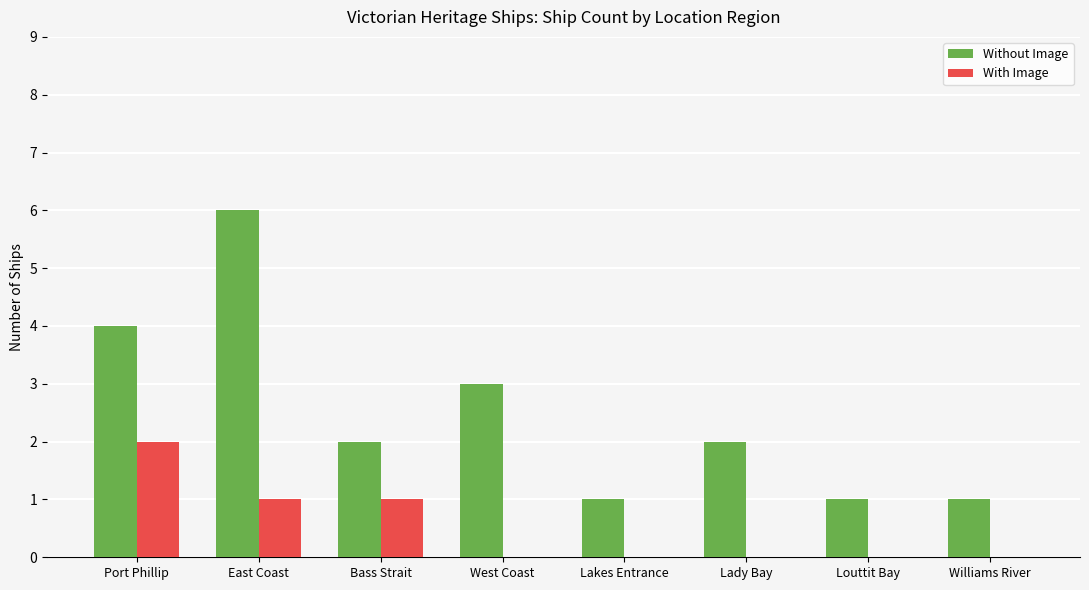

Reading left to right, transcribe all the data shown in this chart.

Without Image: Port Phillip=4	East Coast=6	Bass Strait=2	West Coast=3	Lakes Entrance=1	Lady Bay=2	Louttit Bay=1	Williams River=1
With Image: Port Phillip=2	East Coast=1	Bass Strait=1	West Coast=0	Lakes Entrance=0	Lady Bay=0	Louttit Bay=0	Williams River=0